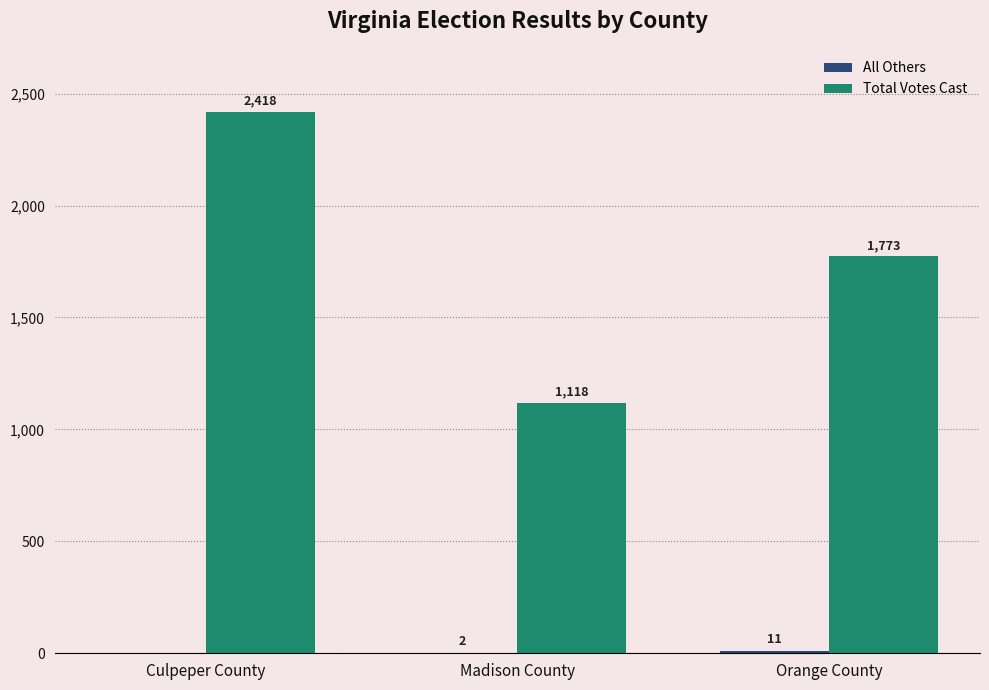

Where does the Total Votes Cast series first go above 1773?

Culpeper County